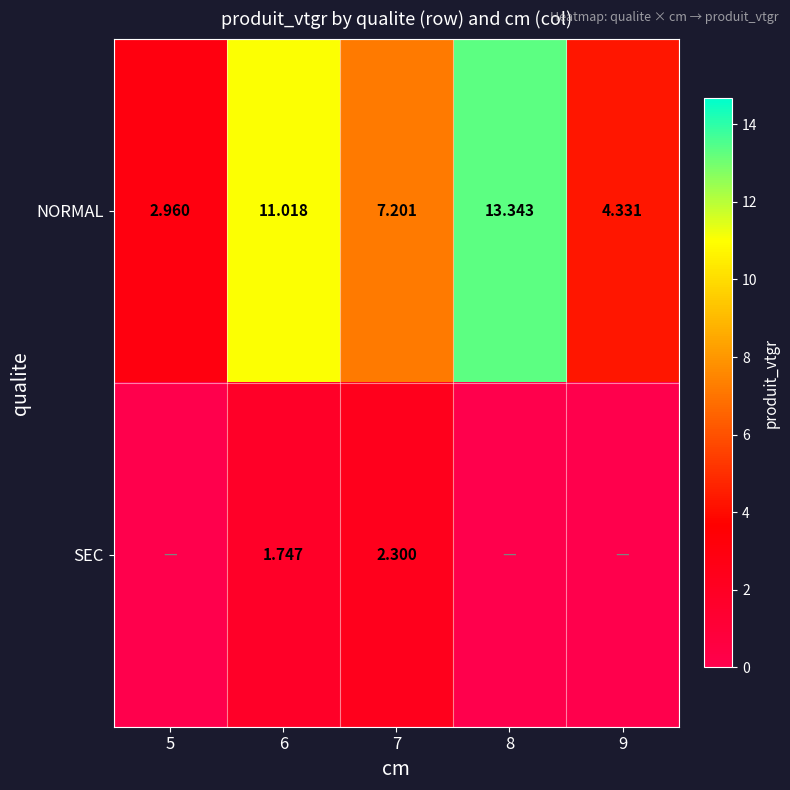

True or false: SEC has a value of -0.8 at 8.

False